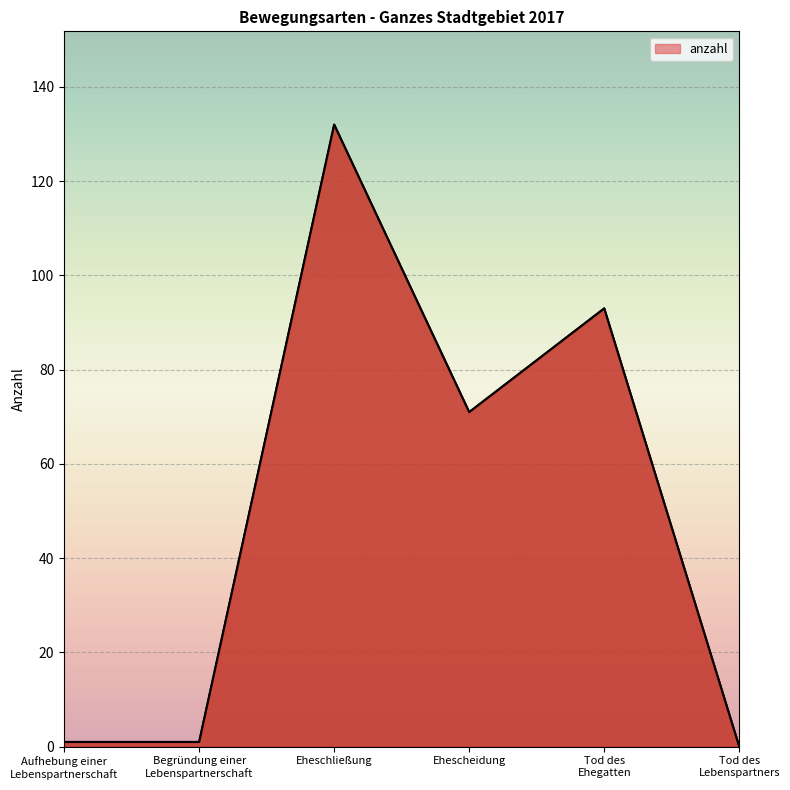

Where is the first local maximum?

Eheschließung